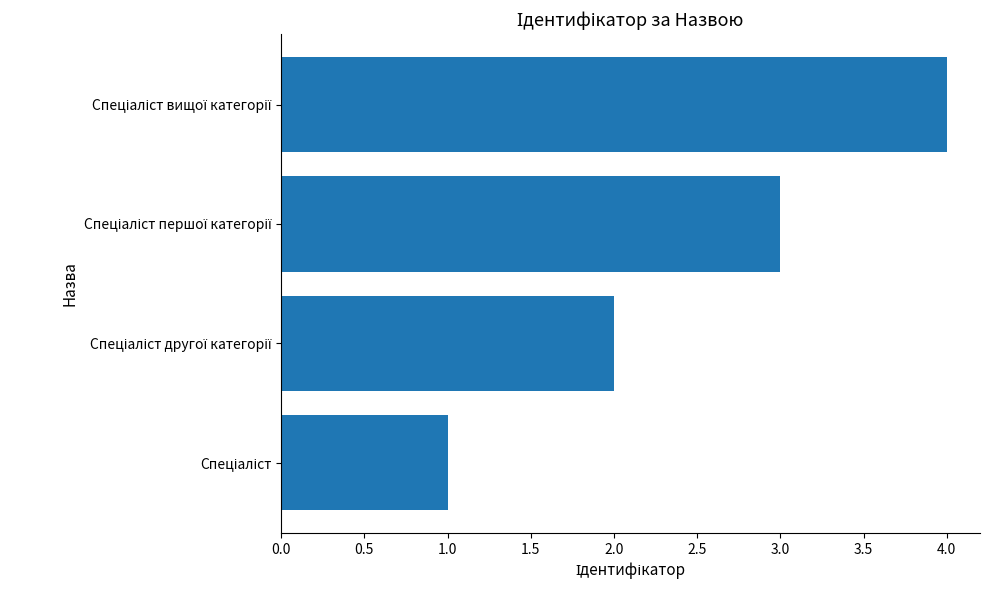

What is the sum of all values?

10